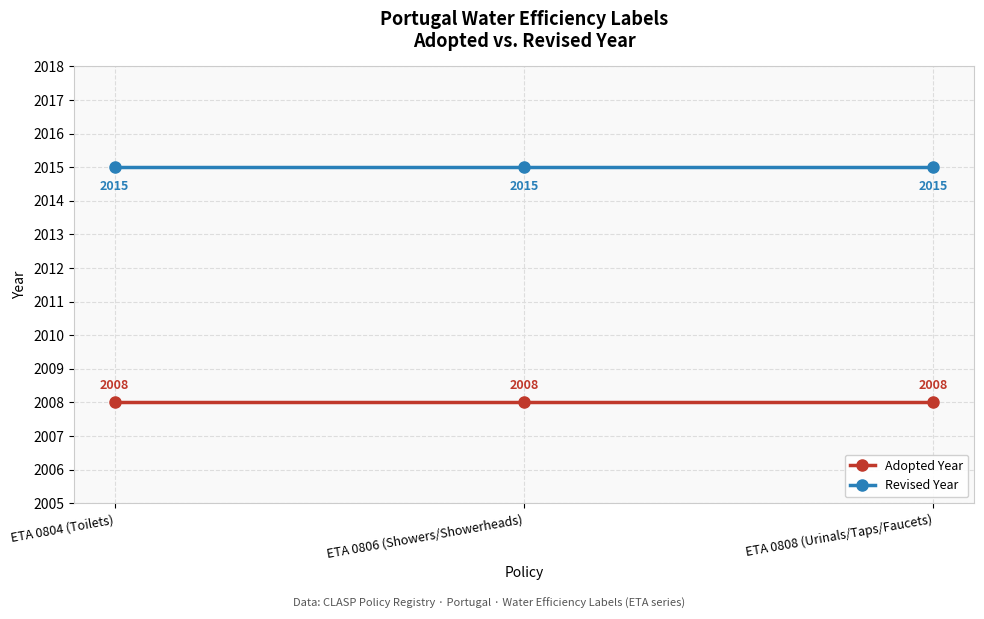

Rank the series at ETA 0808 (Urinals/Taps/Faucets) from highest to lowest value.

Revised Year, Adopted Year